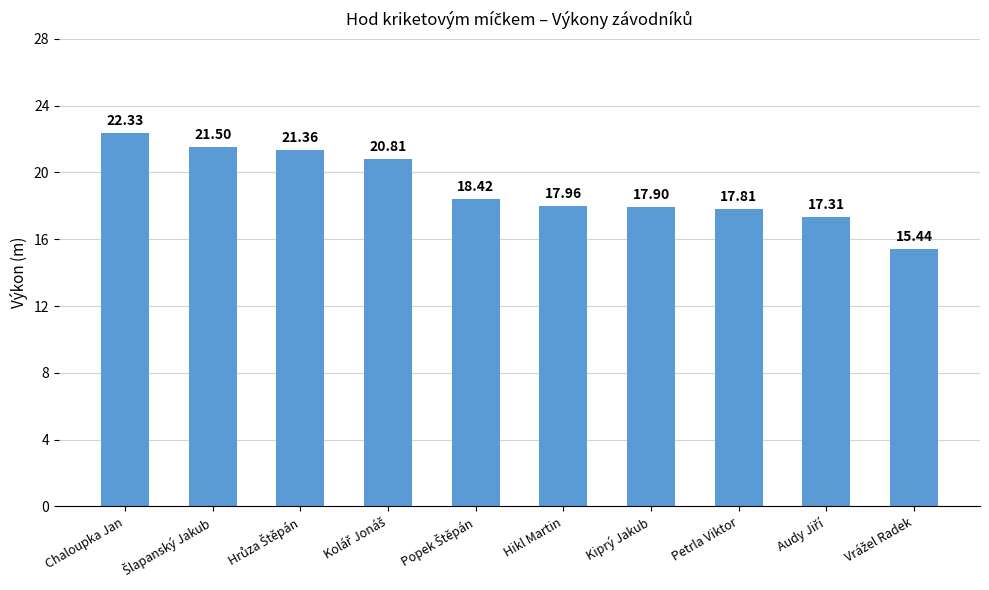

What is the label of the 5th bar from the right?

Hikl Martin